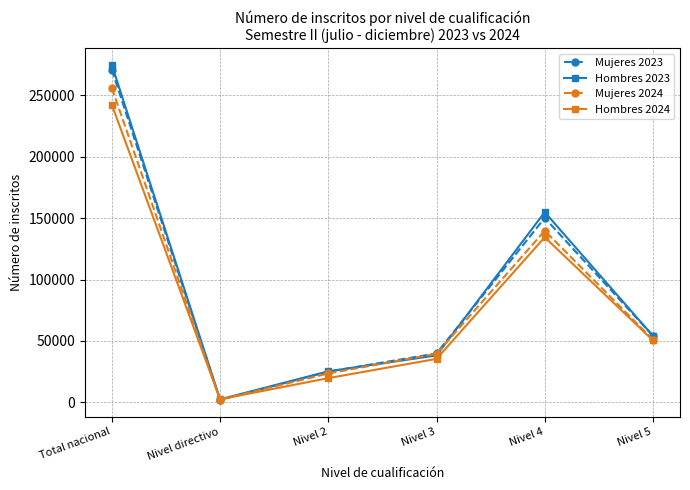

What is the value of the Mujeres 2024 point at the 5th from the left?

139730